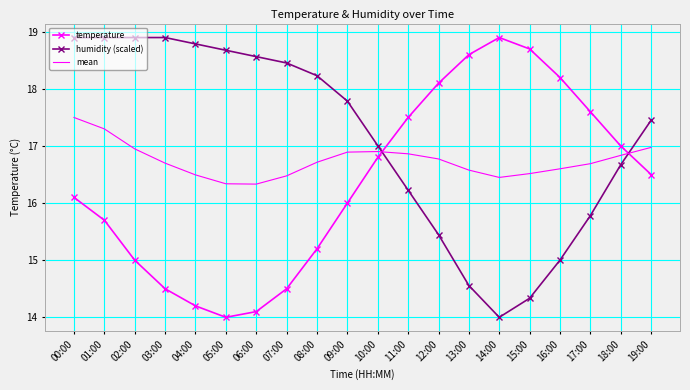

At 05:00, list the series in order from smallest to largest.

temperature, mean, humidity (scaled)